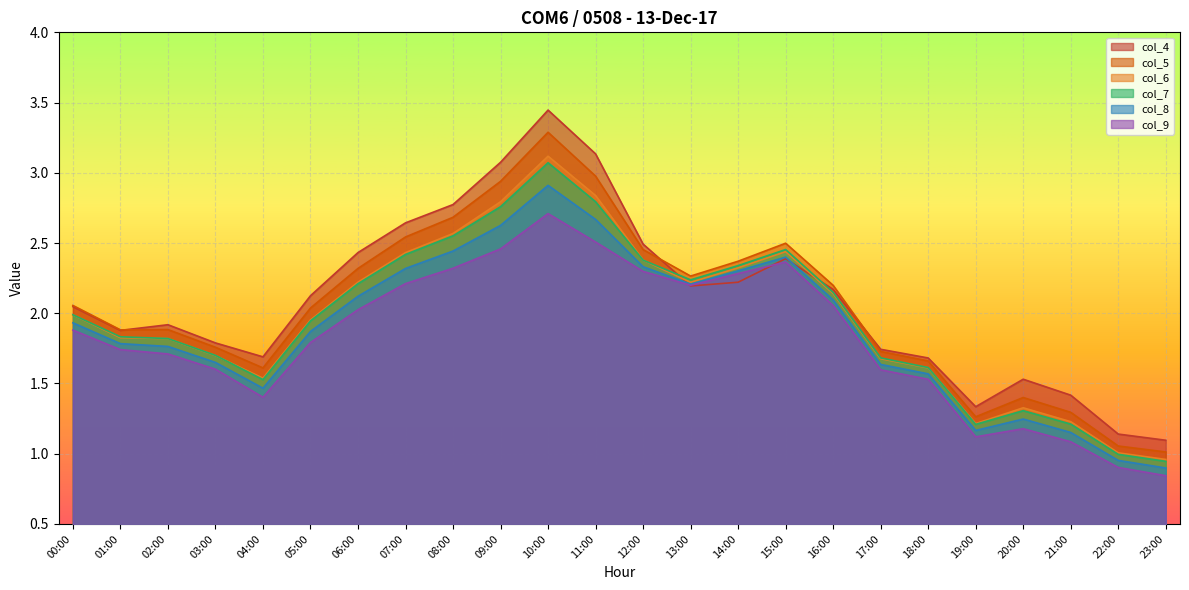

What are all the series names shown in the legend?

col_4, col_5, col_6, col_7, col_8, col_9